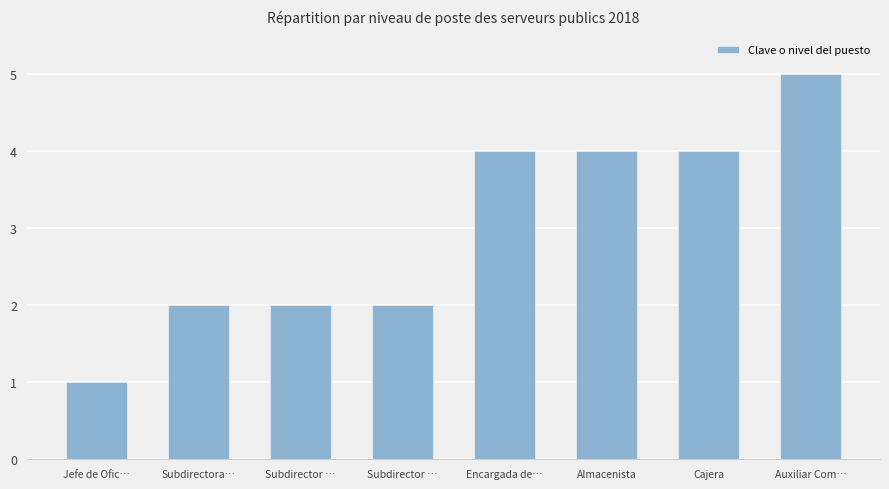

The value at Subdirector … is 2. True or false?

True